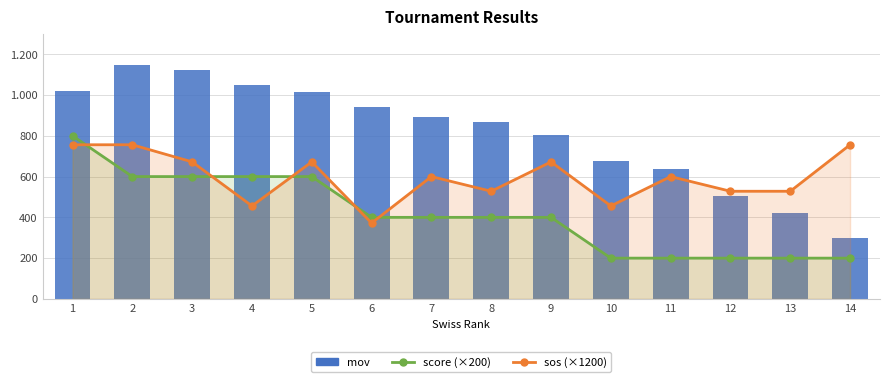

Where is score (×200) nearest to the value 500?

2